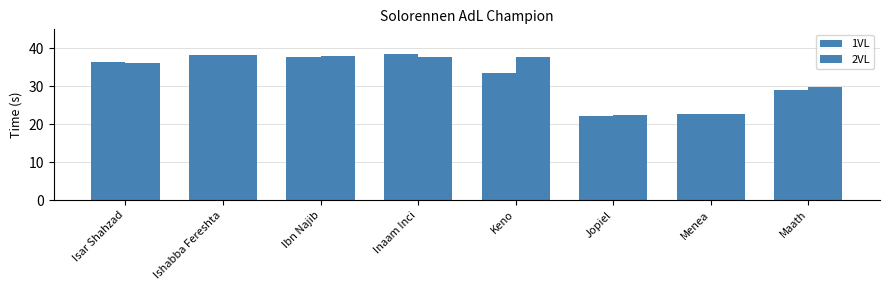

What is the value of the 1VL bar at the 3rd from the left?

37.7